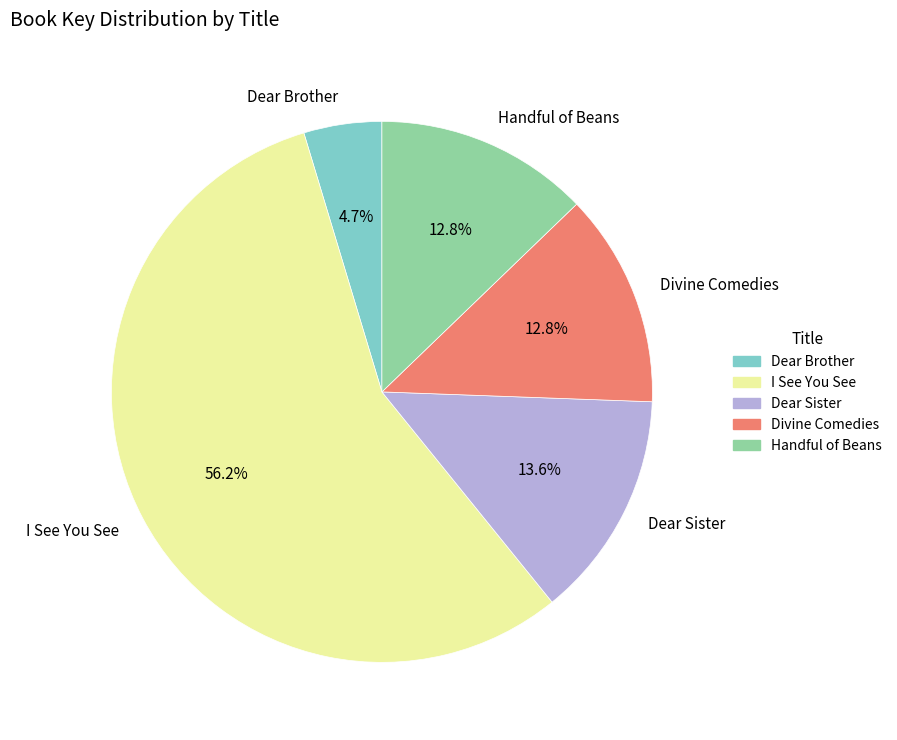

What percentage is NOT represented by Dear Brother?

95.3%